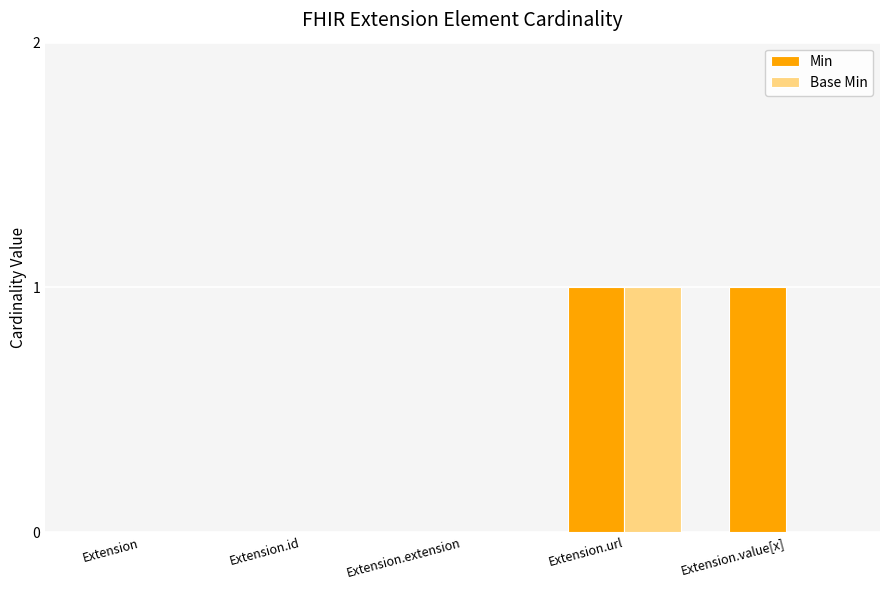

The value of Base Min at Extension.id is 0. True or false?

True